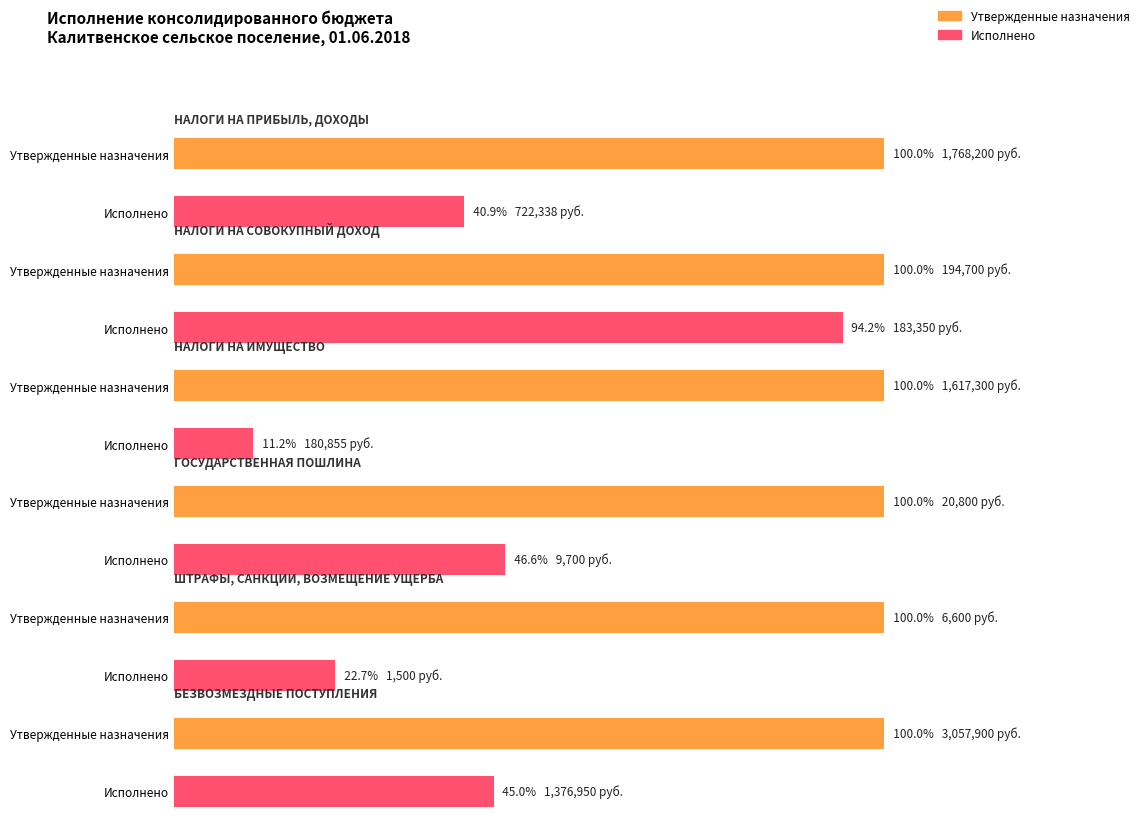

How many data points does each series have?

6